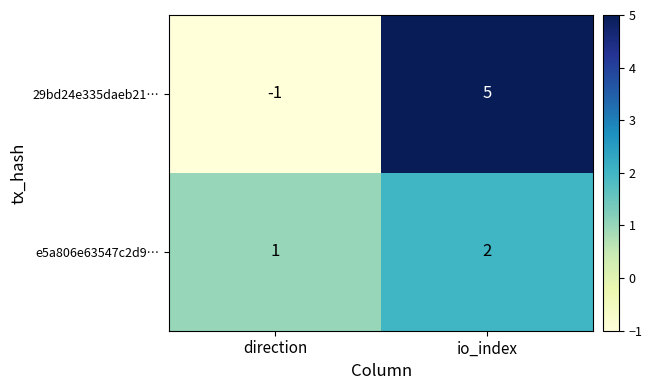

The e5a806e63547c2d9… series shows 2 at io_index. True or false?

True